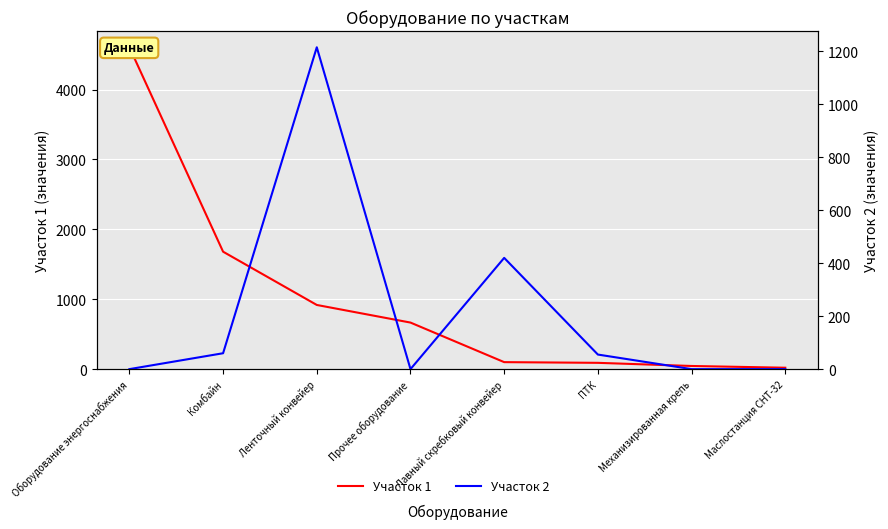

List the series in order of their overall mean, lowest first.

Участок 2, Участок 1